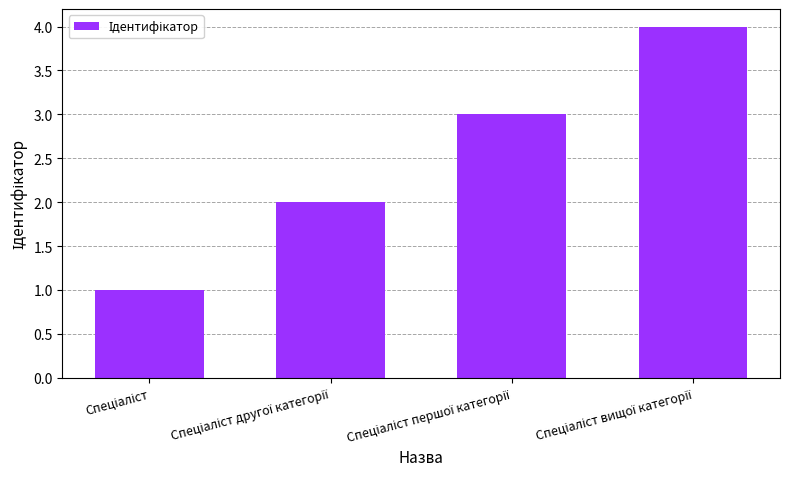

What is the difference between the maximum and minimum values?

3